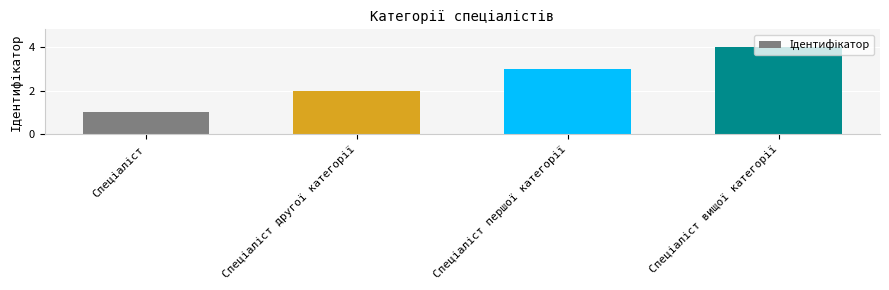

What is the difference between the maximum and minimum values?

3